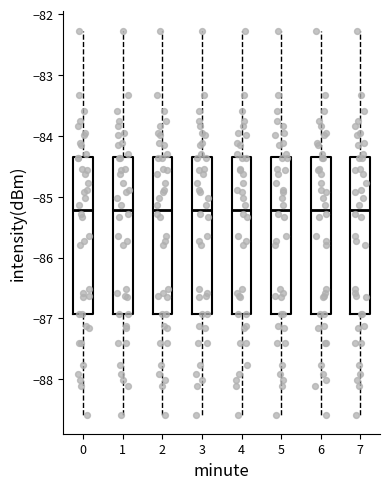

Reading left to right, transcribe this box plot: for each box, give where its median line is, the range the box spans, and where its two whiskers end, as read against the y-axis. The values are not printed on the chart, so give them approximately, as read against the axis.

0: median -85.2, box -86.9 to -84.3, whiskers -88.6 to -82.3
1: median -85.2, box -86.9 to -84.3, whiskers -88.6 to -82.3
2: median -85.2, box -86.9 to -84.3, whiskers -88.6 to -82.3
3: median -85.2, box -86.9 to -84.3, whiskers -88.6 to -82.3
4: median -85.2, box -86.9 to -84.3, whiskers -88.6 to -82.3
5: median -85.2, box -86.9 to -84.3, whiskers -88.6 to -82.3
6: median -85.2, box -86.9 to -84.3, whiskers -88.6 to -82.3
7: median -85.2, box -86.9 to -84.3, whiskers -88.6 to -82.3